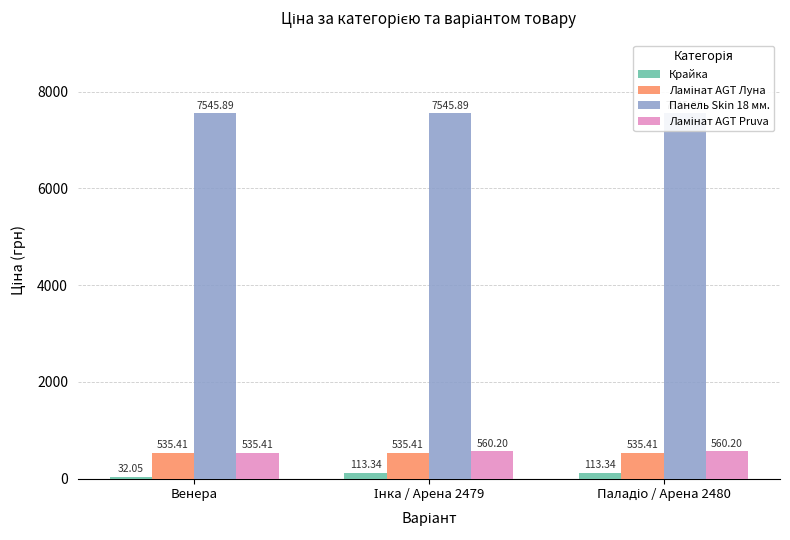

What is the sum of all Панель Skin 18 мм. values?

22637.7